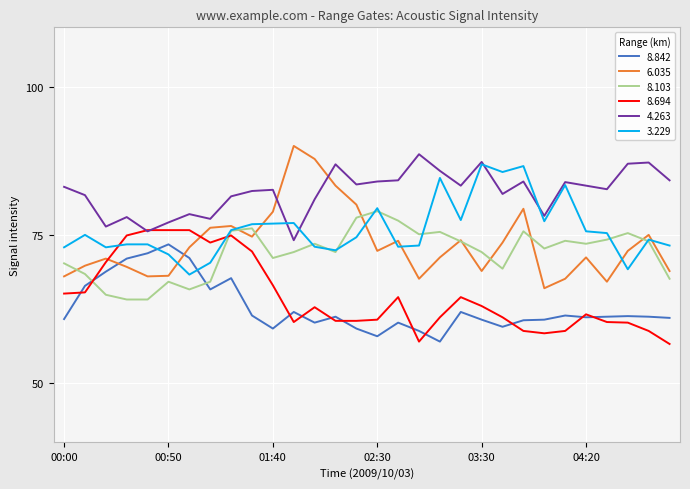

True or false: 4.263 and 8.842 intersect in this chart.

False